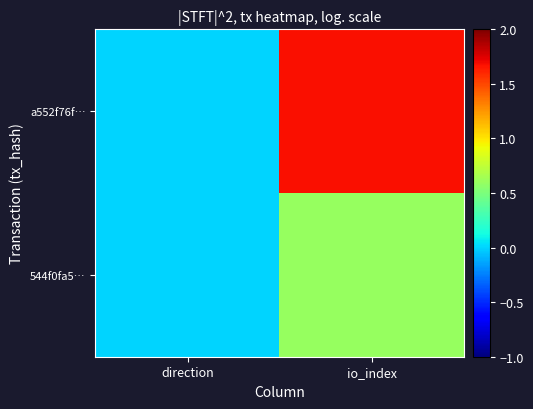

How many series are shown in this chart?

2